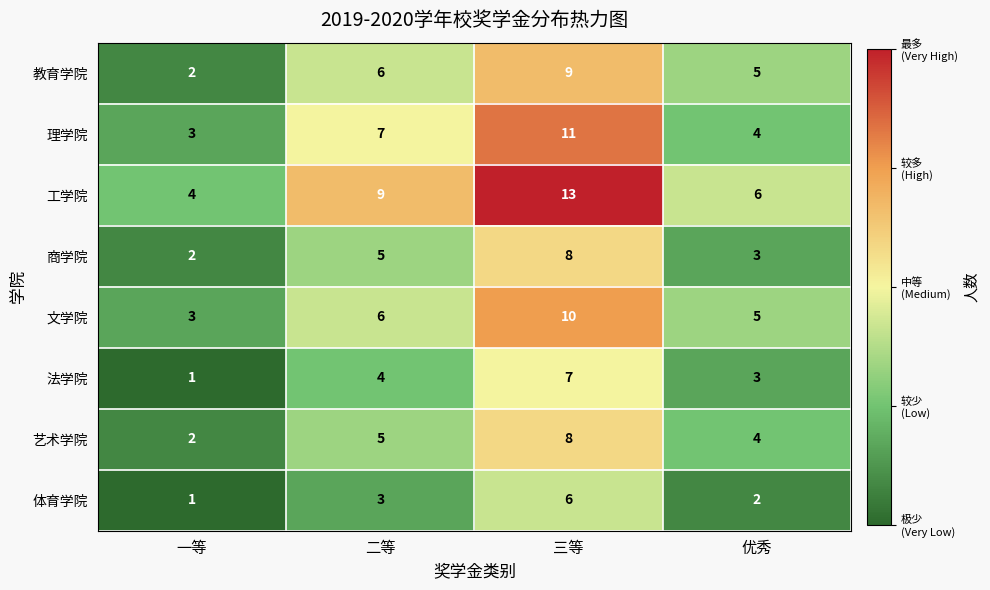

What is the sum of all 理学院 values?

25